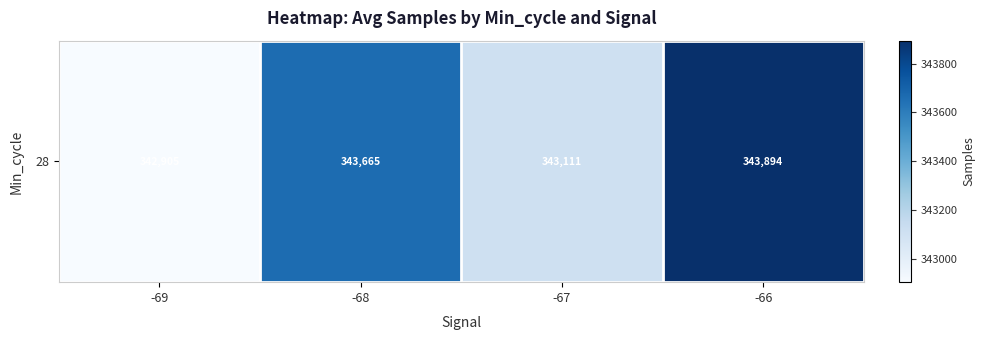

List the labels in order of value, largest first.

-66, -68, -67, -69